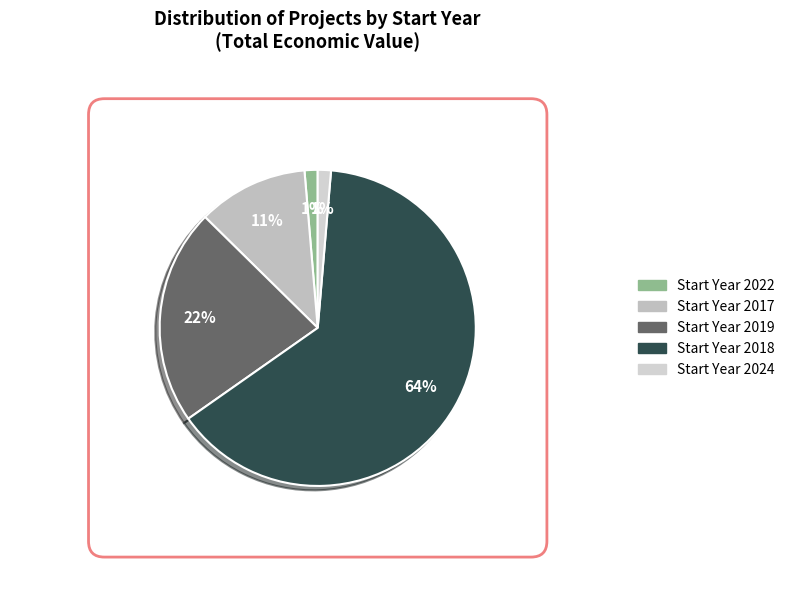

Count the number of slices in the pie.

5